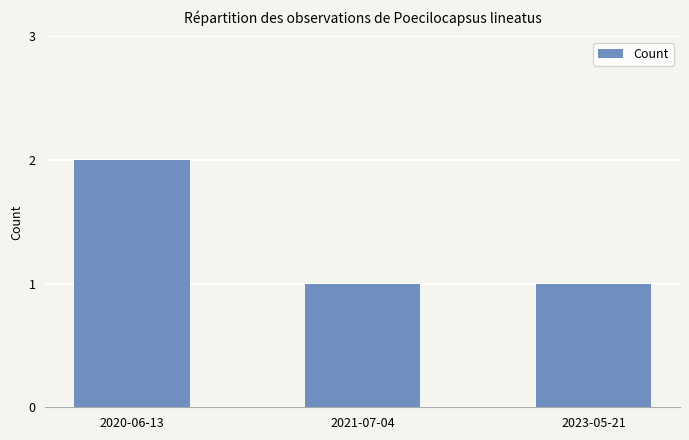

What is the ratio of the value at 2020-06-13 to the value at 2023-05-21?

2.0